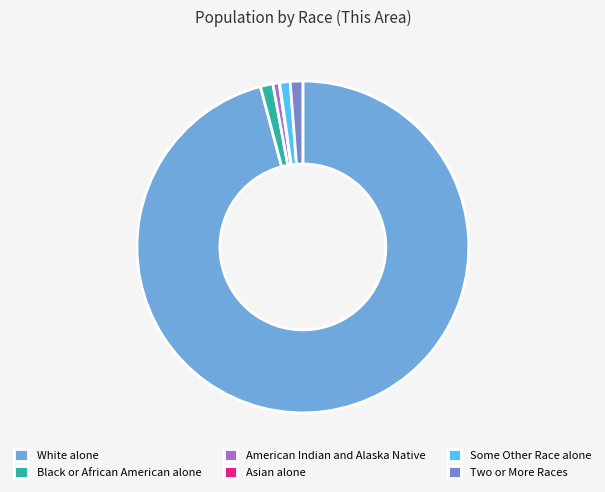

To the nearest percent, what is the combined percentage of Some Other Race alone and Asian alone?

1%